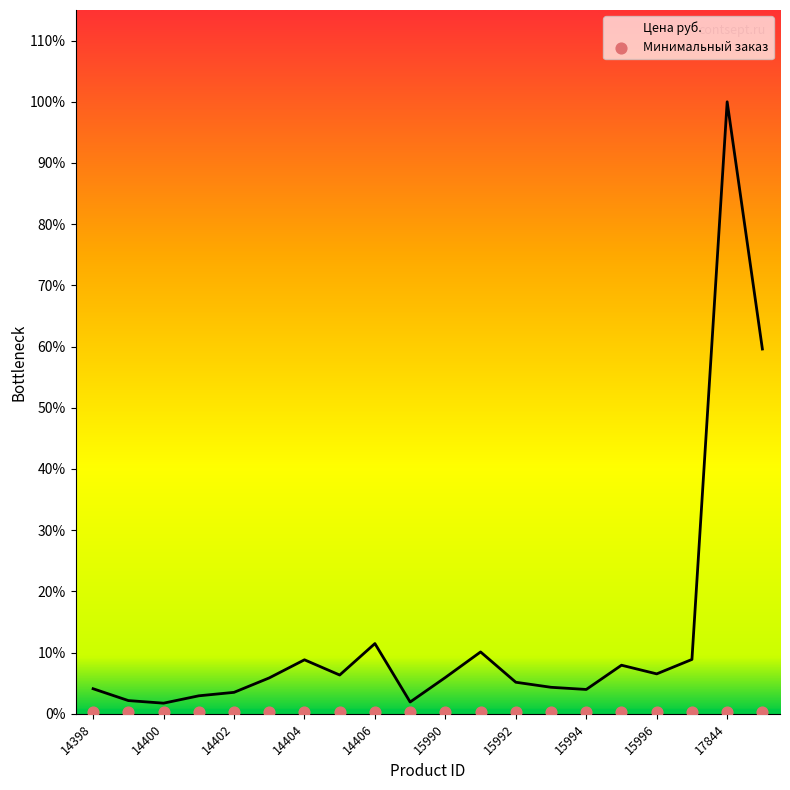

Is the value of Минимальный заказ at 11 greater than the value of Цена руб. at 12?

No